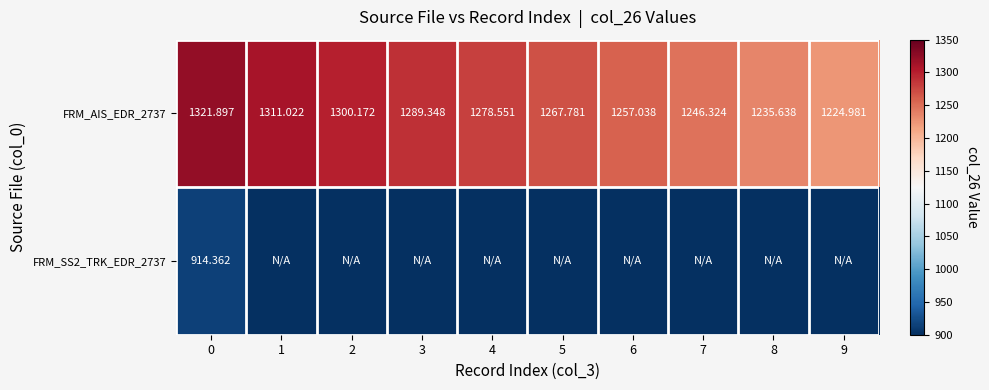

At 6, list the series in order from largest to smallest.

FRM_AIS_EDR_2737, FRM_SS2_TRK_EDR_2737